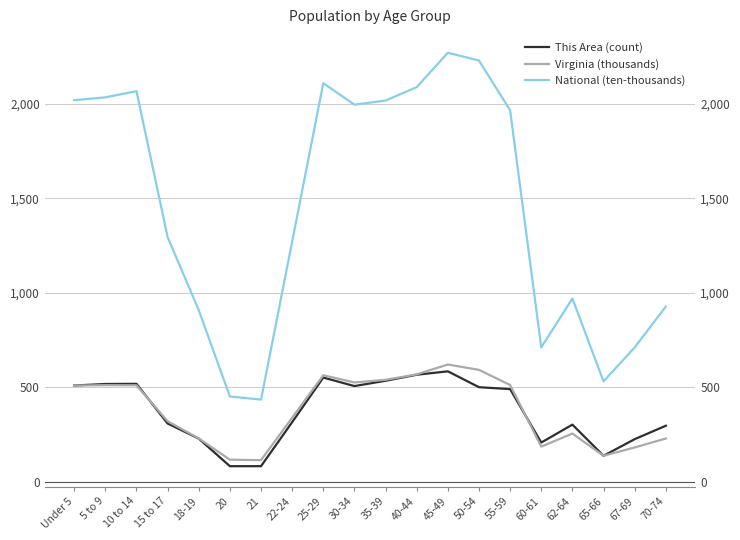

How many interior local valleys does the National (ten-thousands) series have?

4